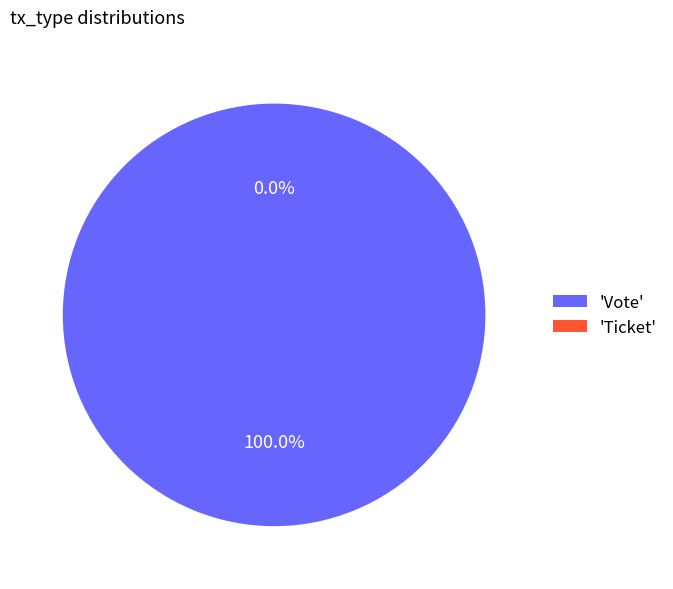

Is there a majority slice in this chart?

Yes